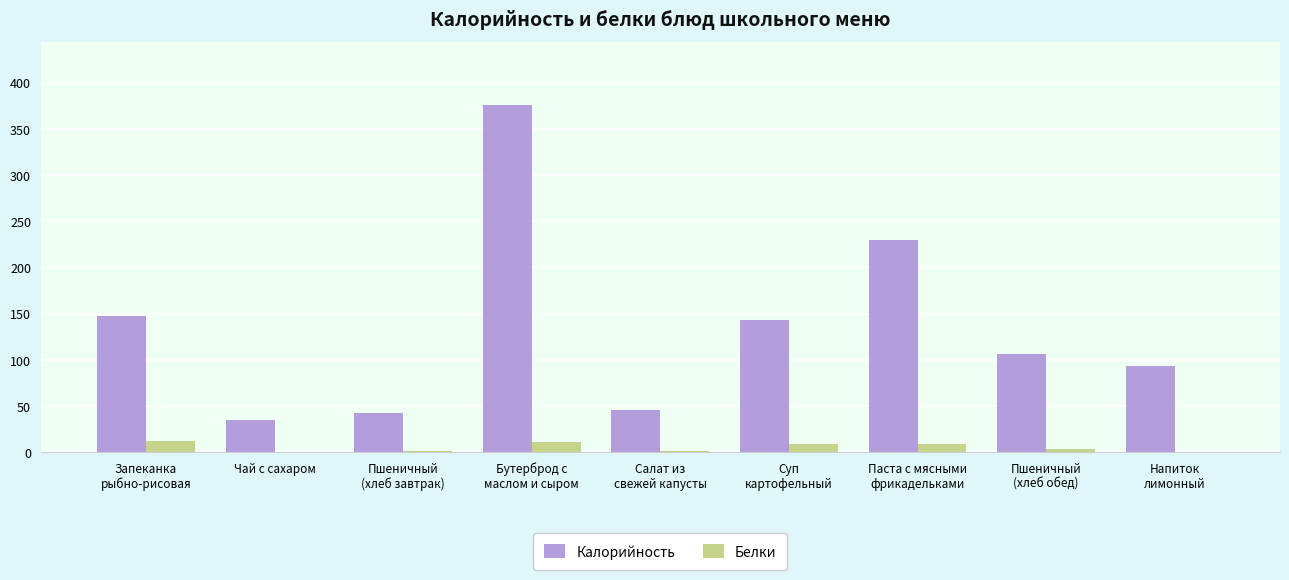

What is the highest value of the Белки series?

12.1